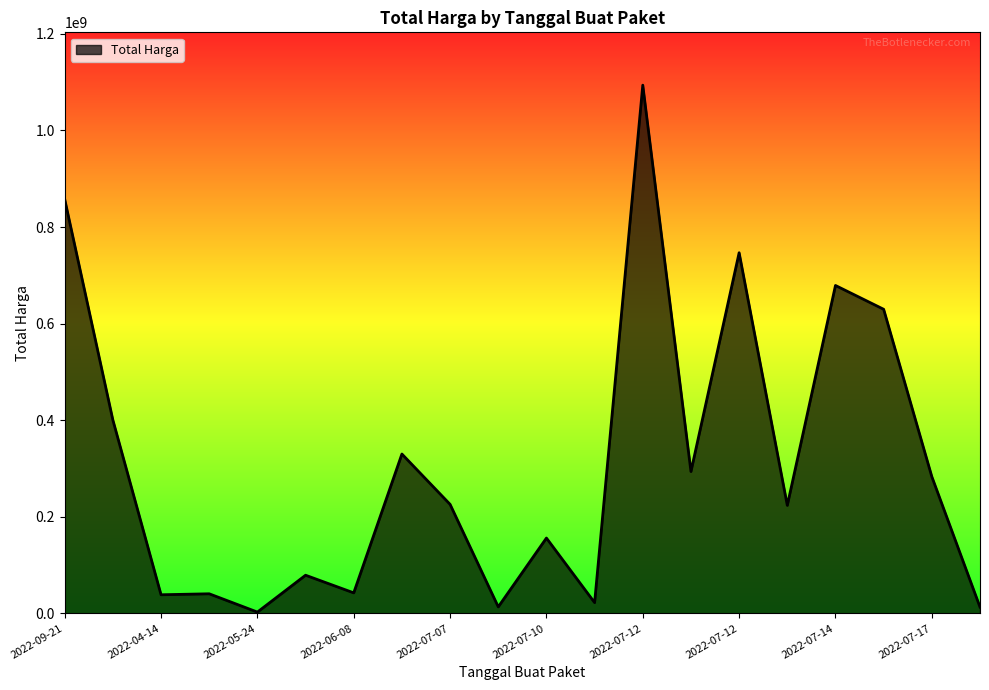

What is the maximum value shown in the chart?

1093846000